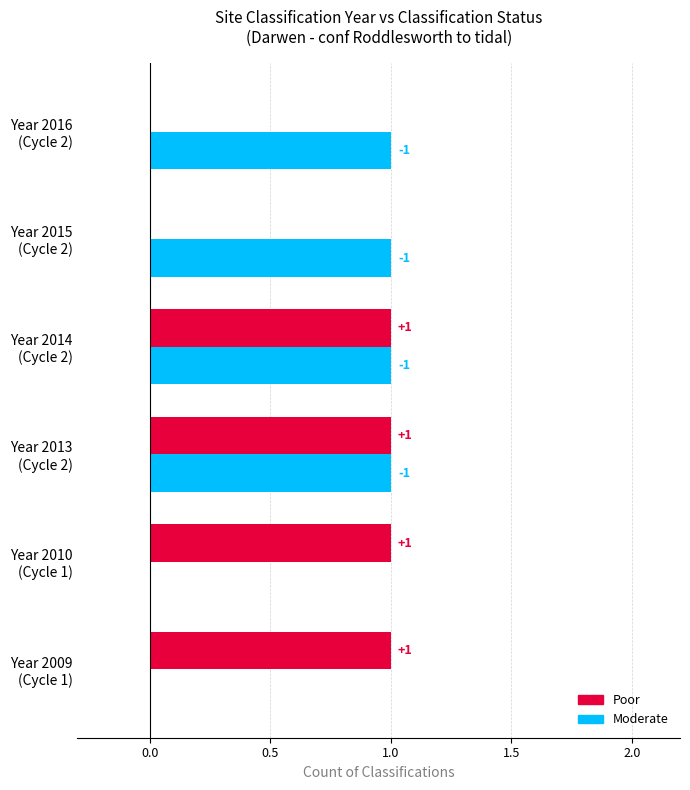

What is the average value of the Moderate series?

1